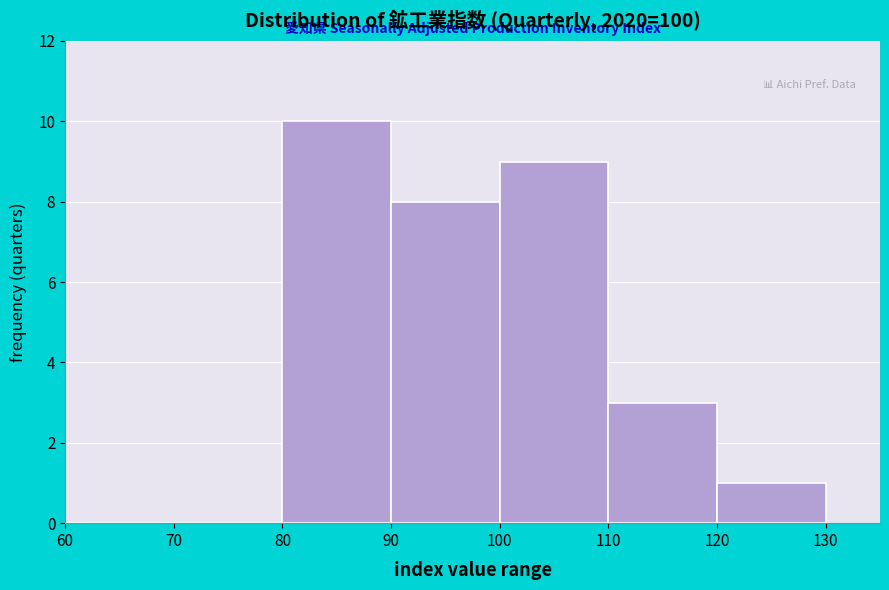

Reading left to right, list every bar in this chart as the range it spans on the x-axis followed by its height. The values are not printed on the chart, so give them approximately, as read against the axis.

60 to 70: 0
70 to 80: 0
80 to 90: 10
90 to 100: 8
100 to 110: 9
110 to 120: 3
120 to 130: 1